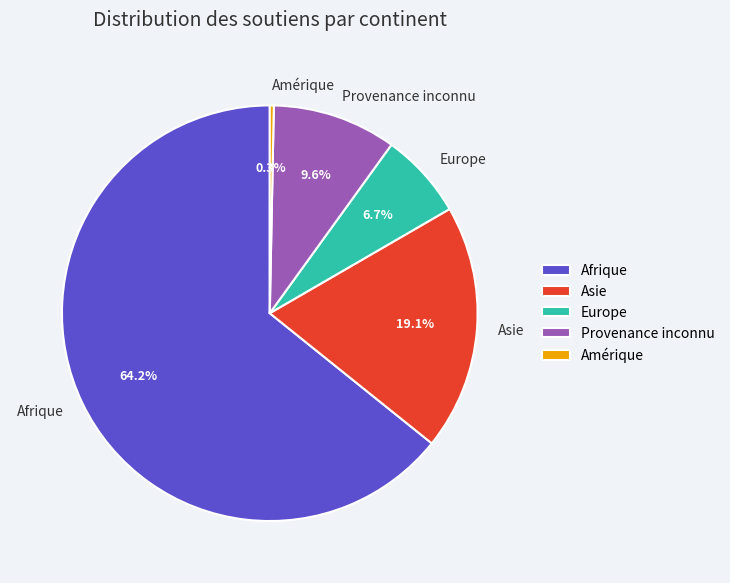

Between Provenance inconnu and Asie, which is larger?

Asie